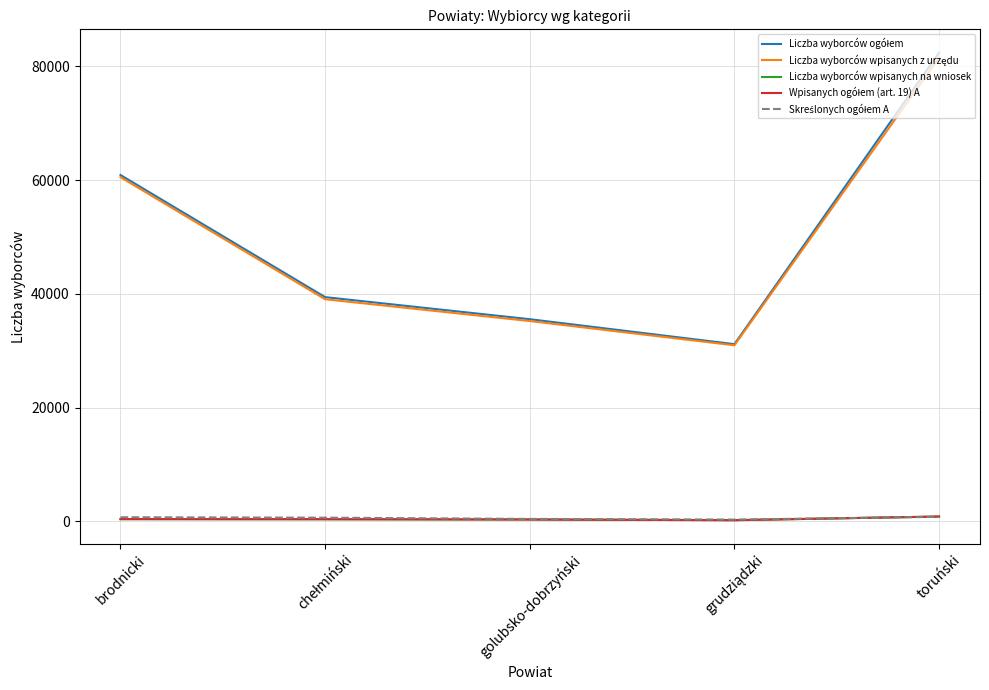

Which label corresponds to the largest value in the chart?

toruński